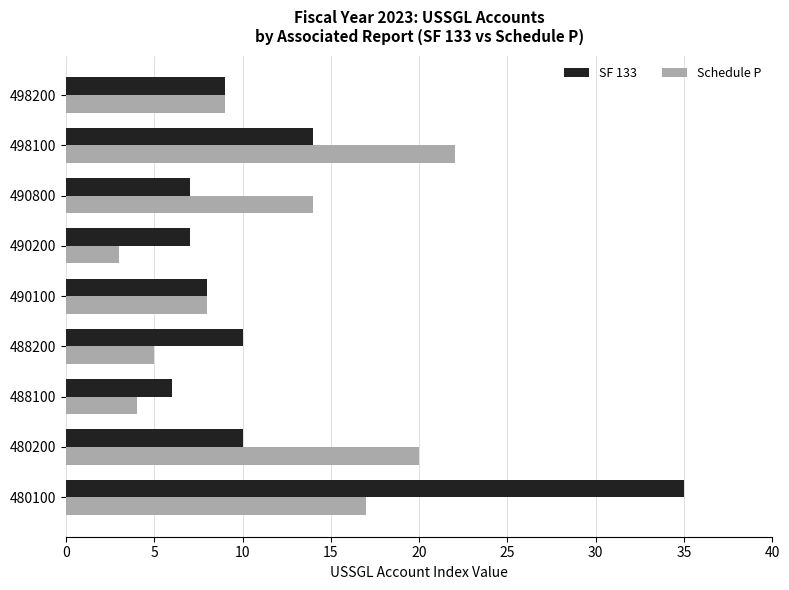

At which category is the sum across all series the highest?

480100